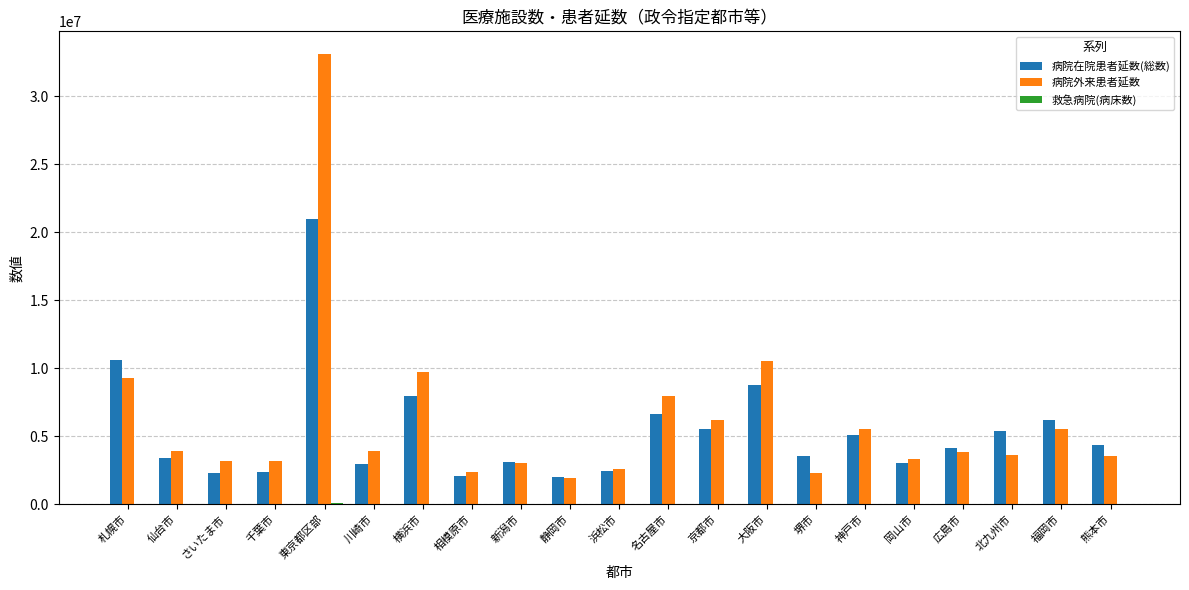

What is the sum of all 病院外来患者延数 values?

128395519